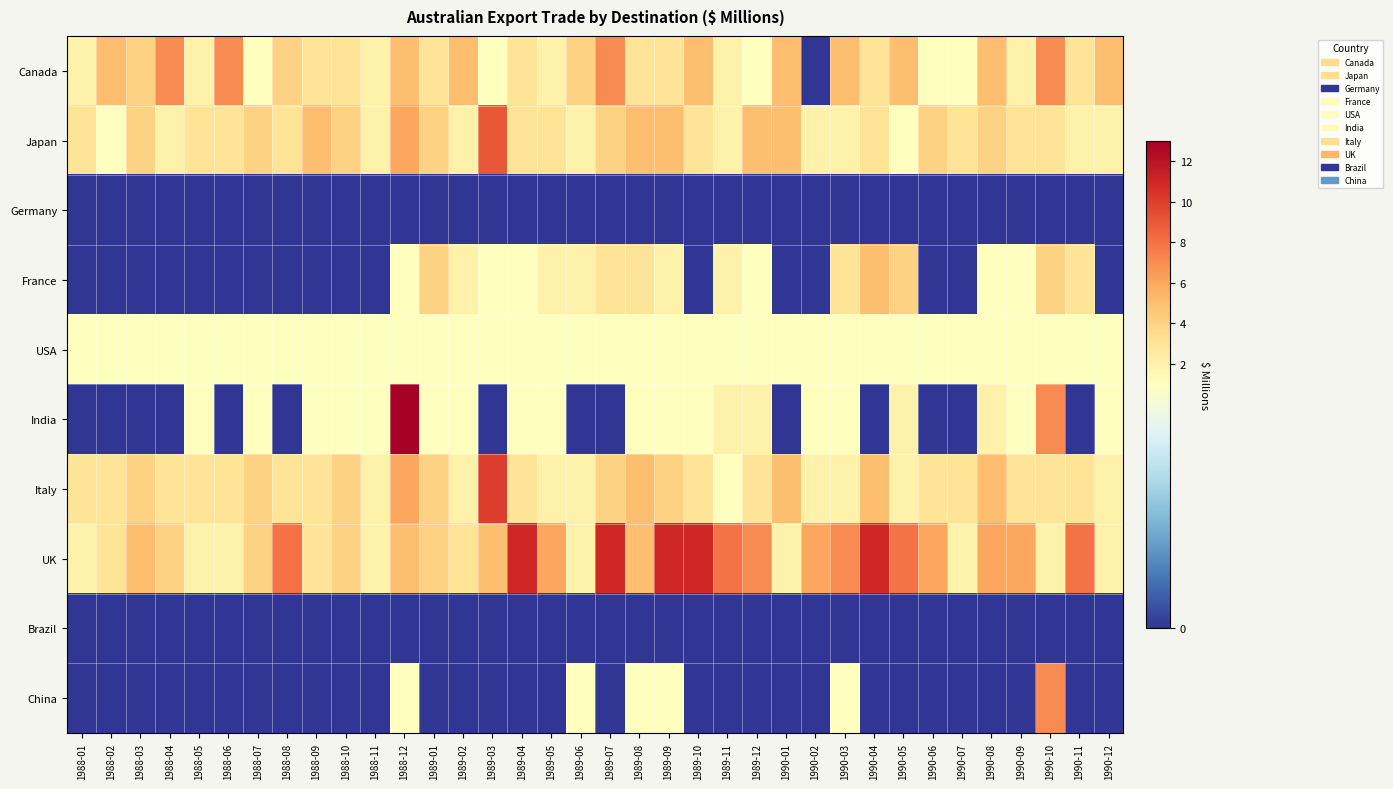

Between 1989-12 and 1989-02, which is larger?

1989-02